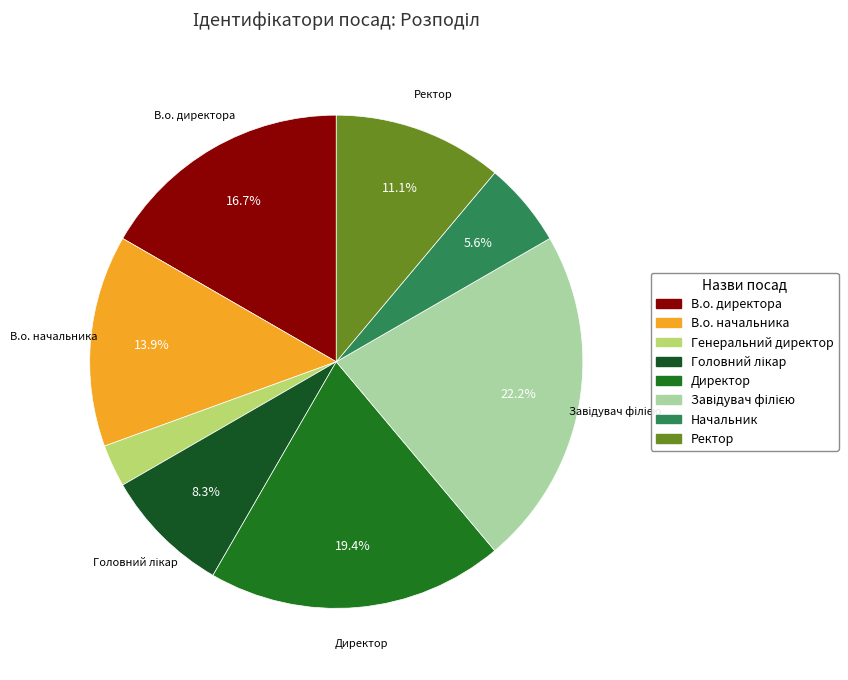

To the nearest percent, what is the combined percentage of Начальник and В.о. директора?

22%